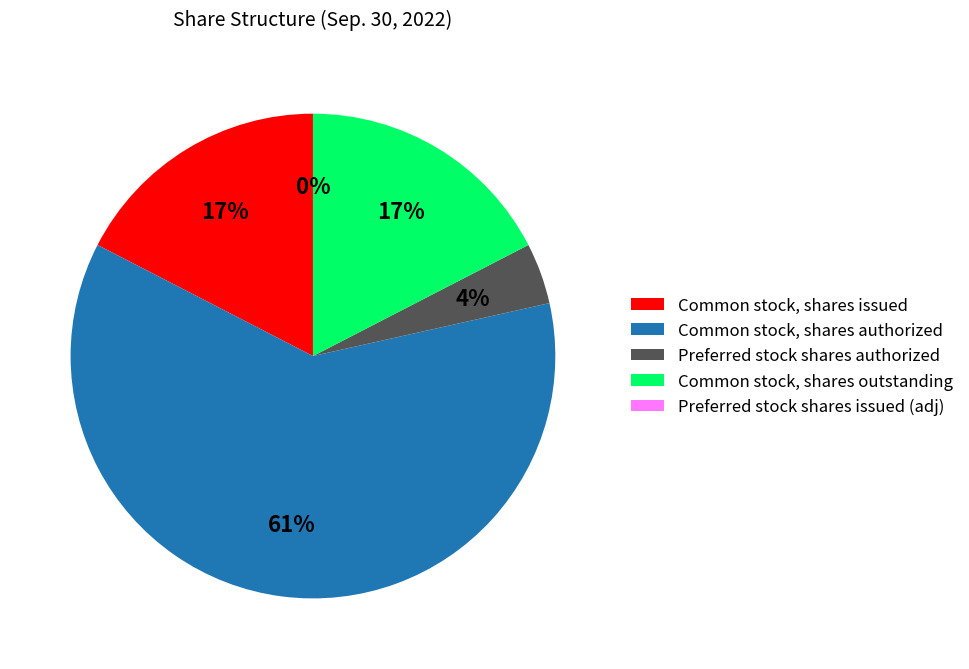

Is it true that Preferred stock shares issued is 0% of the pie?

True